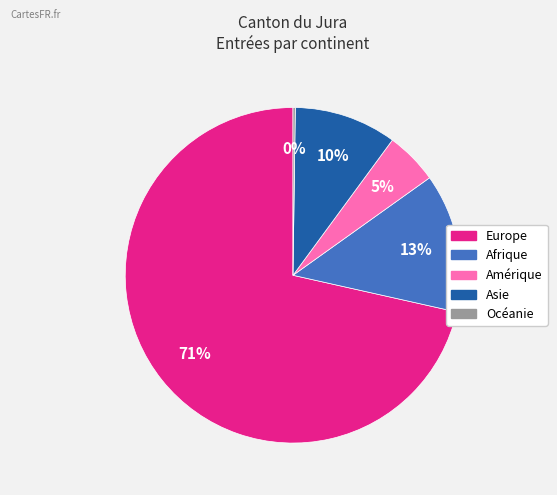

Which category accounts for the majority?

Europe